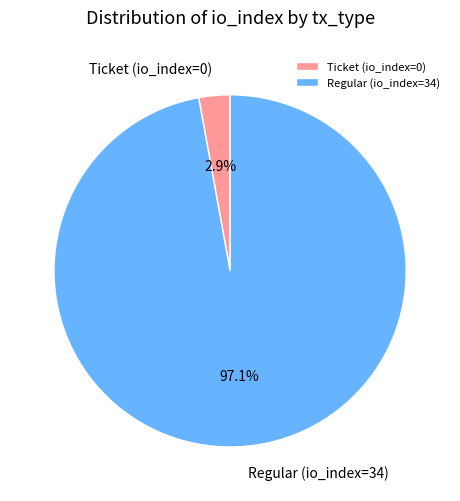

Which slice is the largest?

Regular (io_index=34)